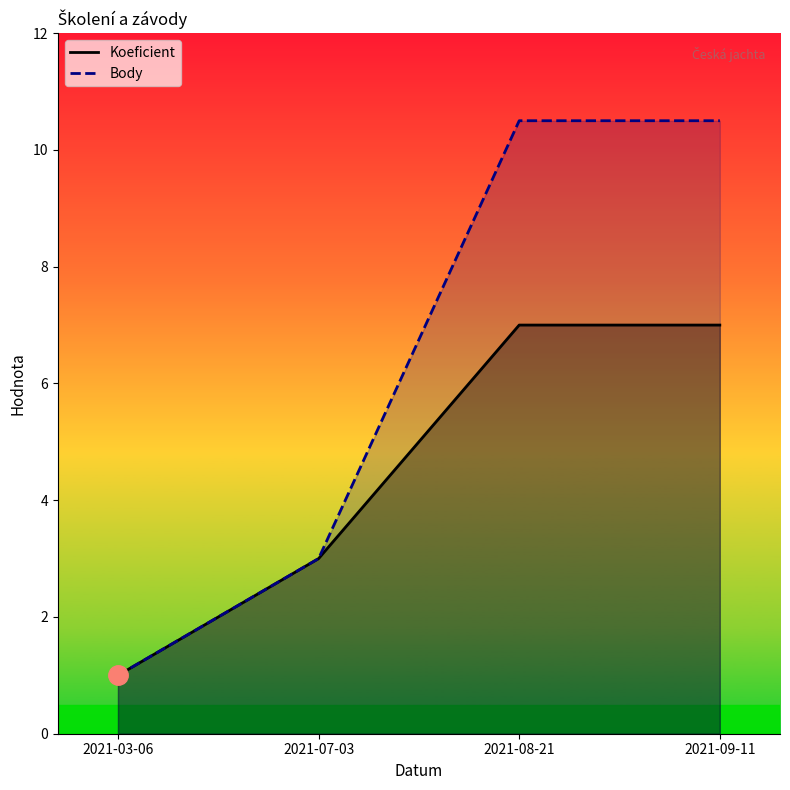

Reading left to right, extract all data points from this chart.

Koeficient: 1.0	3.0	7.0	7.0
Body: 1.0	3.0	10.5	10.5